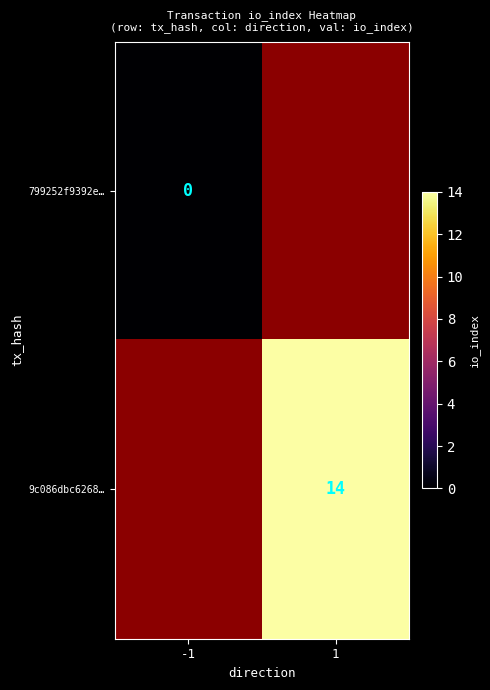

List the series in order of their overall mean, lowest first.

799252f9392e…, 9c086dbc6268…